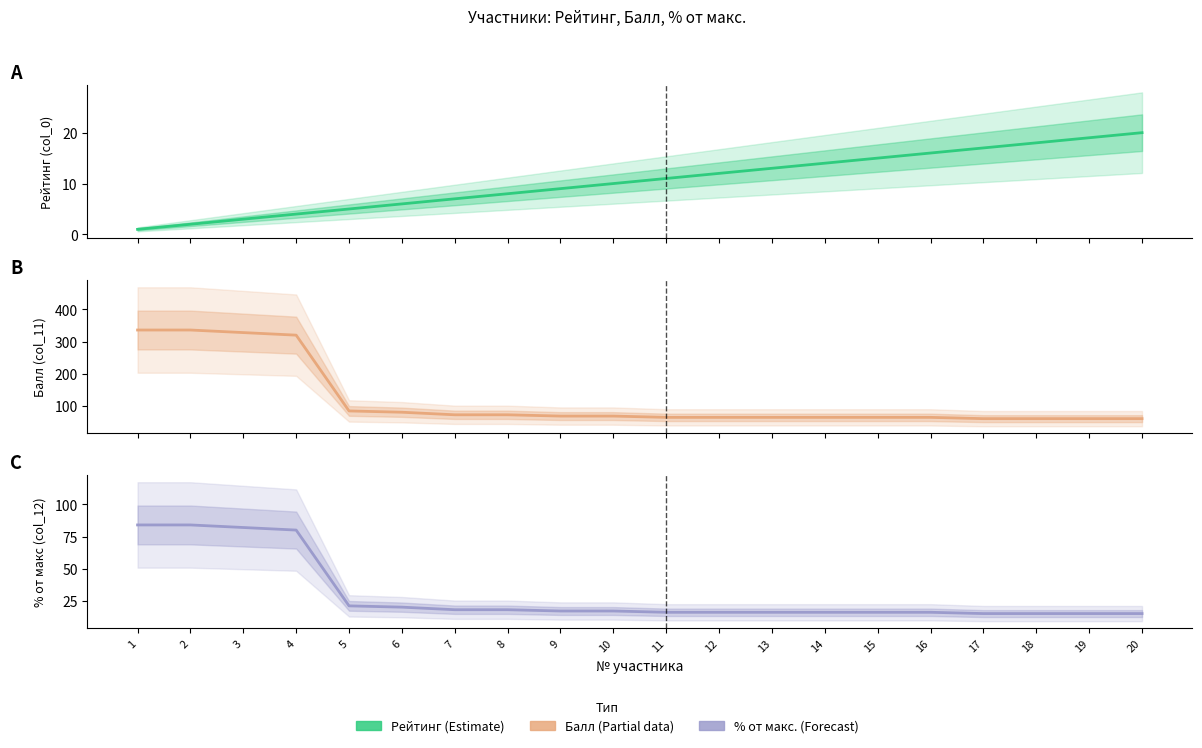

Which category has the lowest value in the Балл (col_11) series?

17